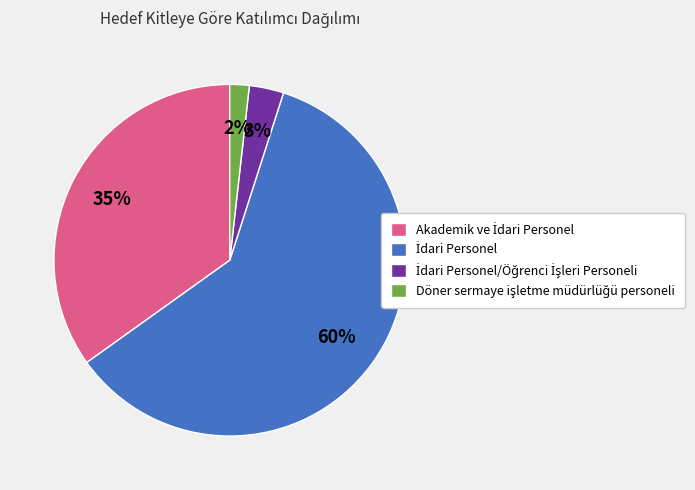

Does any single category account for the majority?

Yes